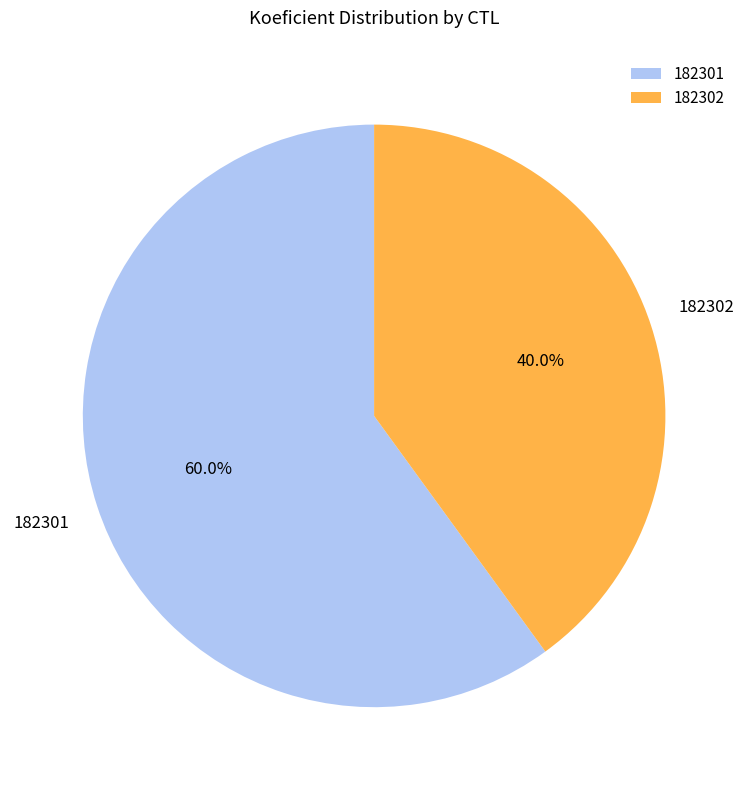

Which has a higher value, 182301 or 182302?

182301